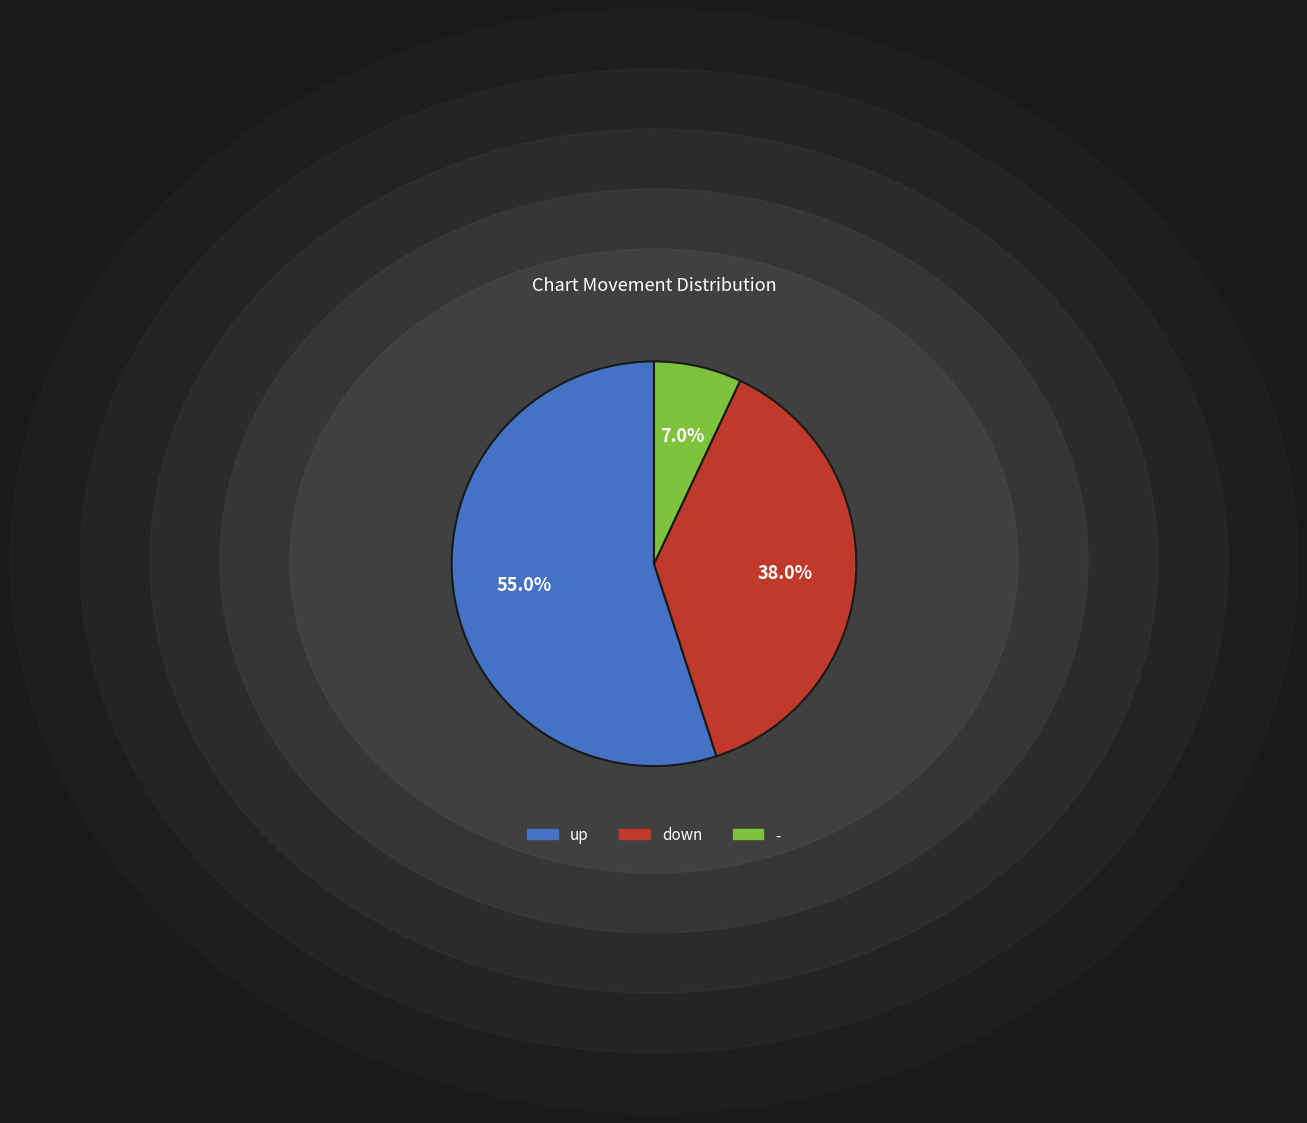

To the nearest percent, what is the average slice percentage?

33%